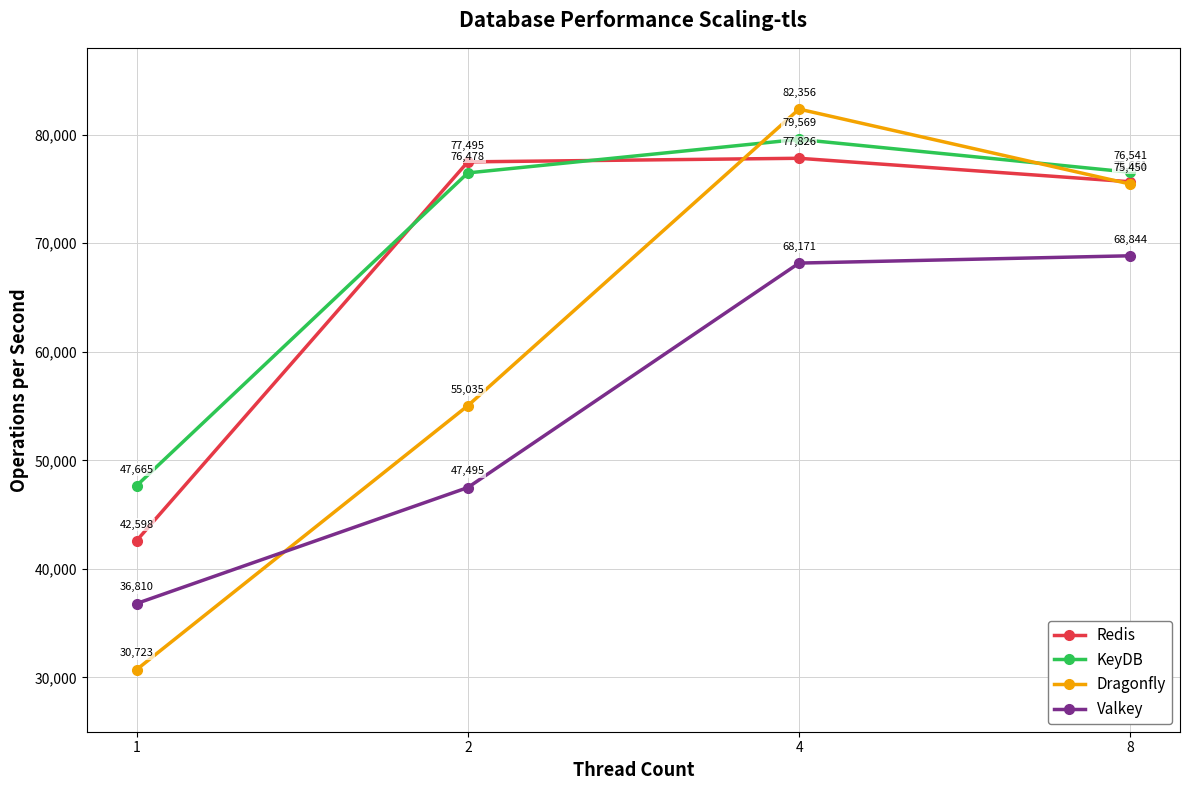

Does the chart display data point markers on the line(s)?

Yes